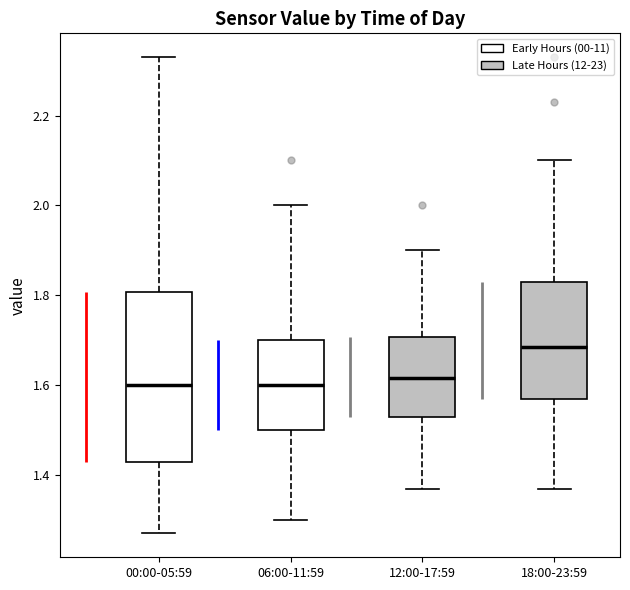

Which box's median line is the highest?

18:00-23:59